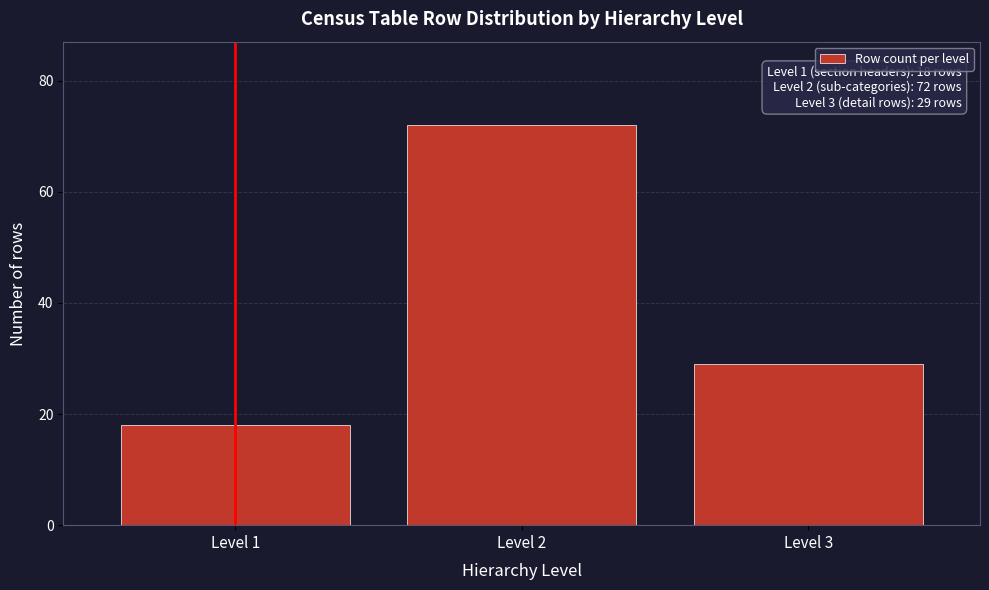

Reading left to right, transcribe all the data shown in this chart.

18	72	29